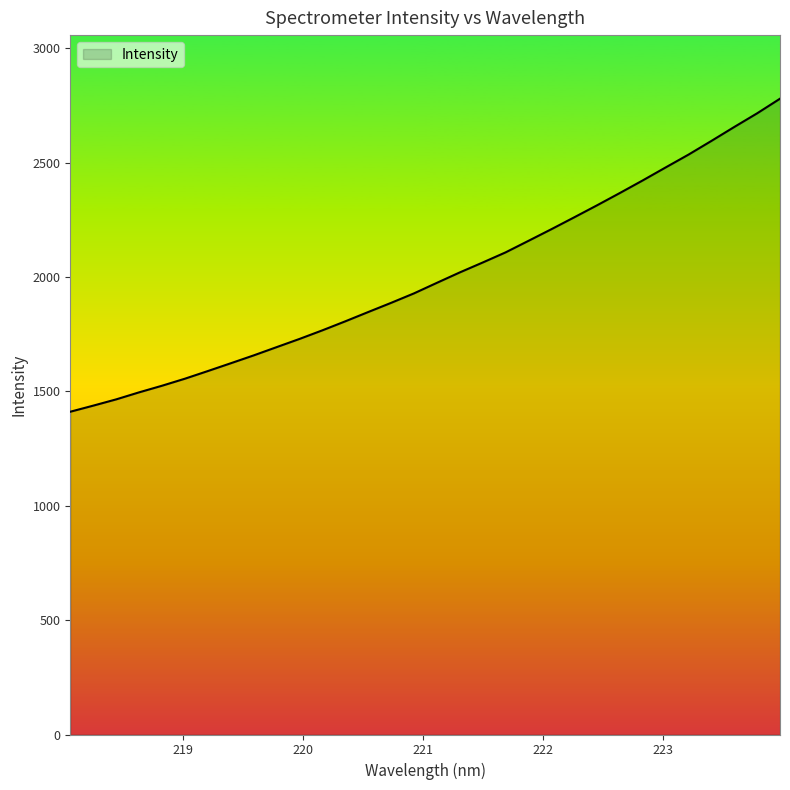

What is the difference between the maximum and minimum values?

1368.9